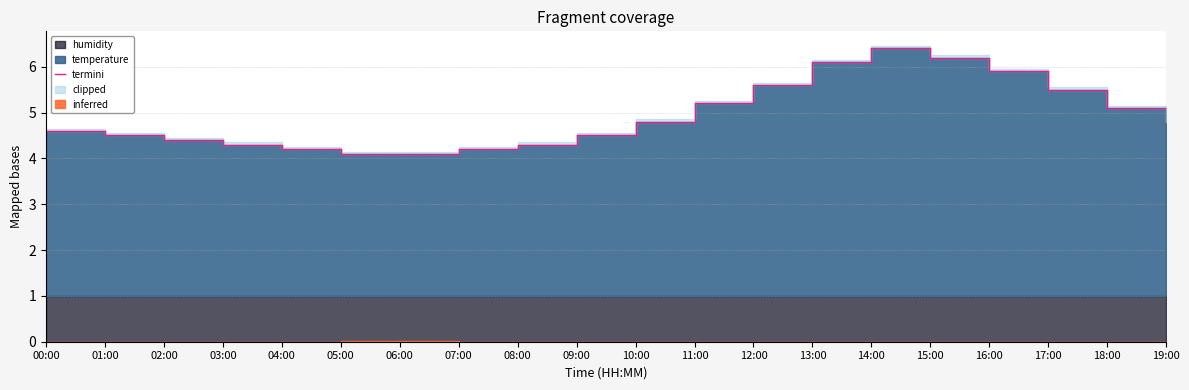

List the labels in order of value, largest first.

14:00, 15:00, 13:00, 16:00, 12:00, 17:00, 11:00, 18:00, 10:00, 19:00, 00:00, 01:00, 09:00, 02:00, 03:00, 08:00, 04:00, 07:00, 05:00, 06:00